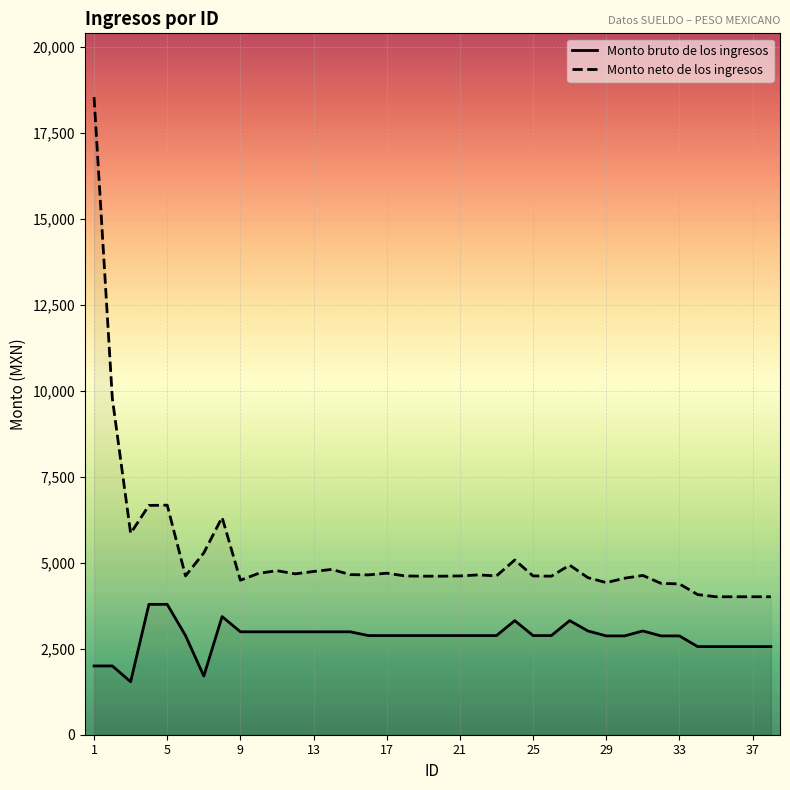

Rank the series by their maximum value, from highest to lowest.

Monto neto de los ingresos, Monto bruto de los ingresos